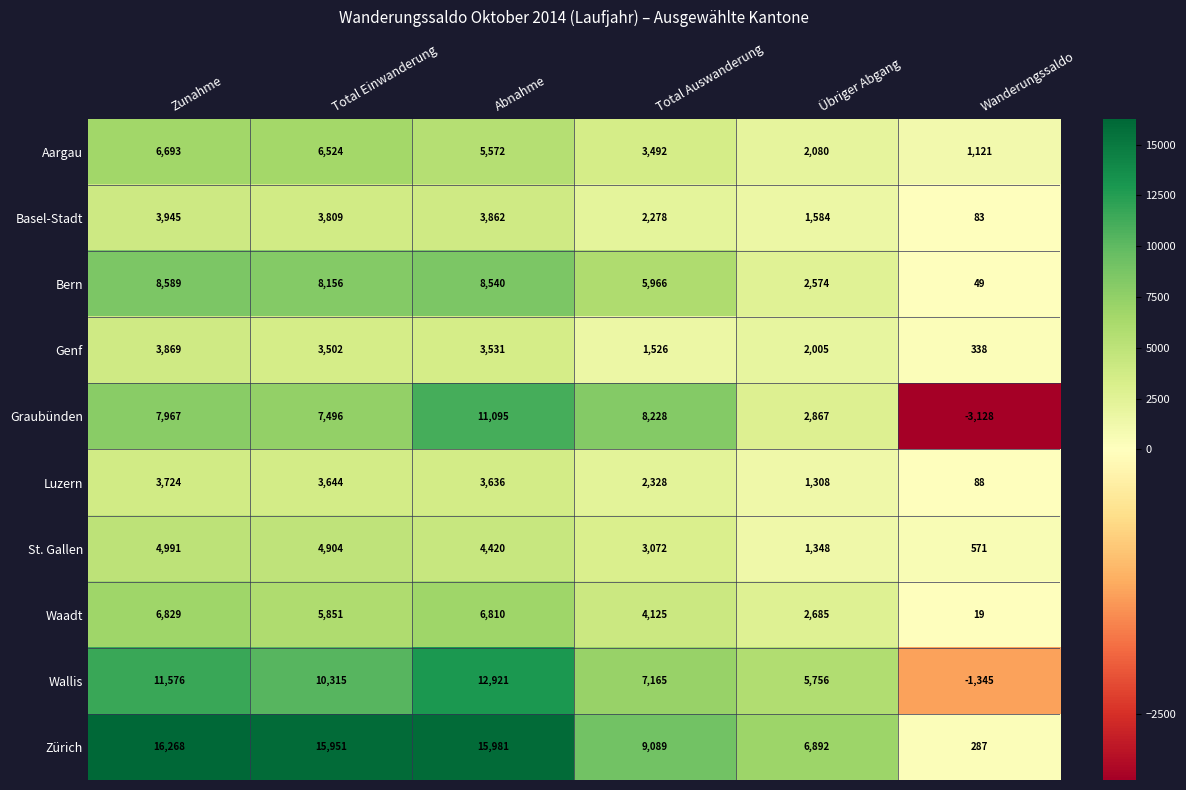

Which category has the lowest value in the Bern series?

Wanderungssaldo